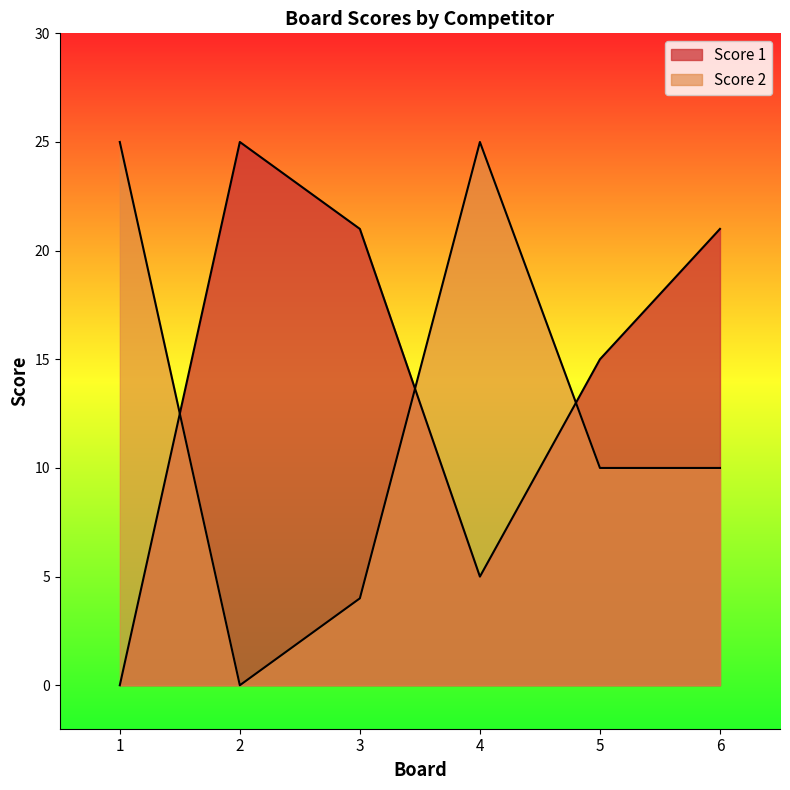

Which series has the widest spread of values?

Score 1